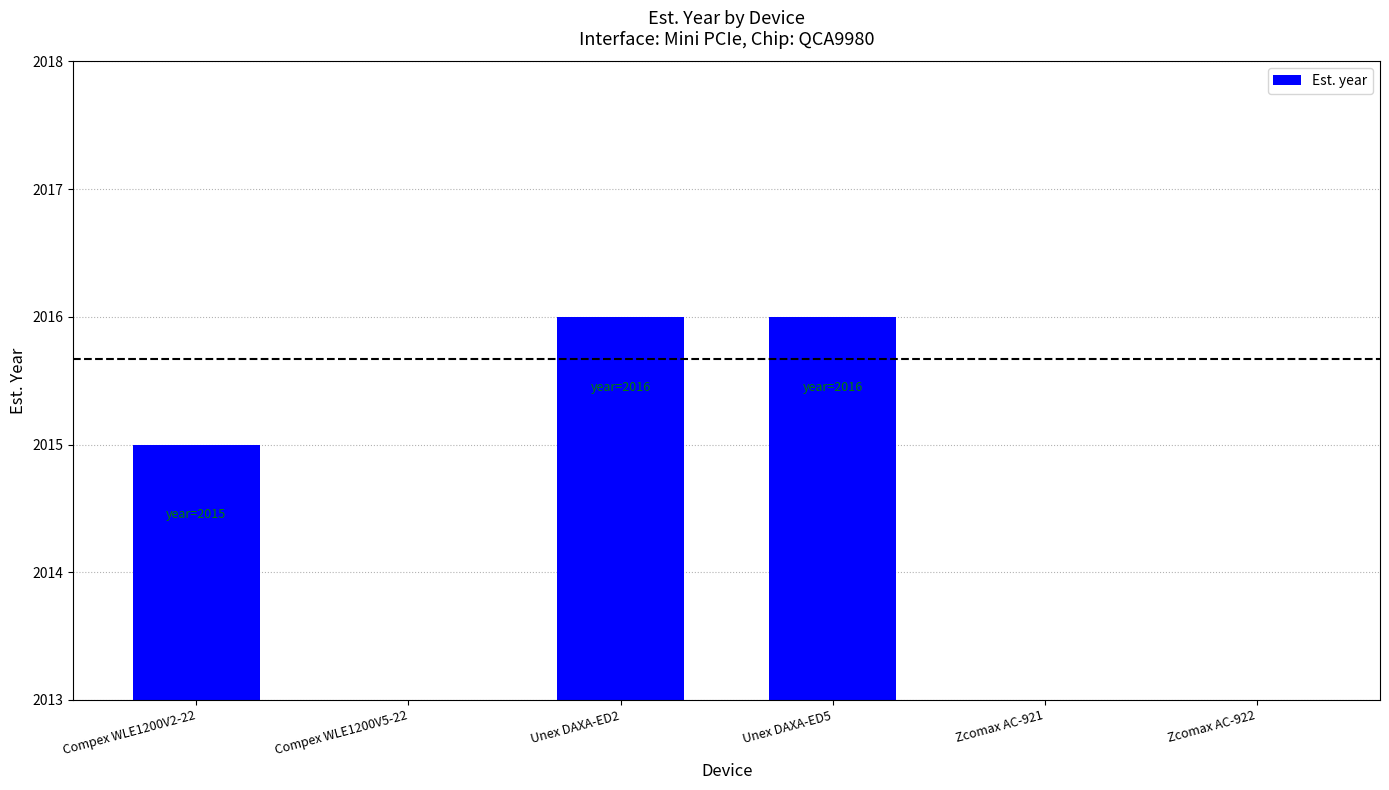

What is the value of the 1st bar from the left?

2015